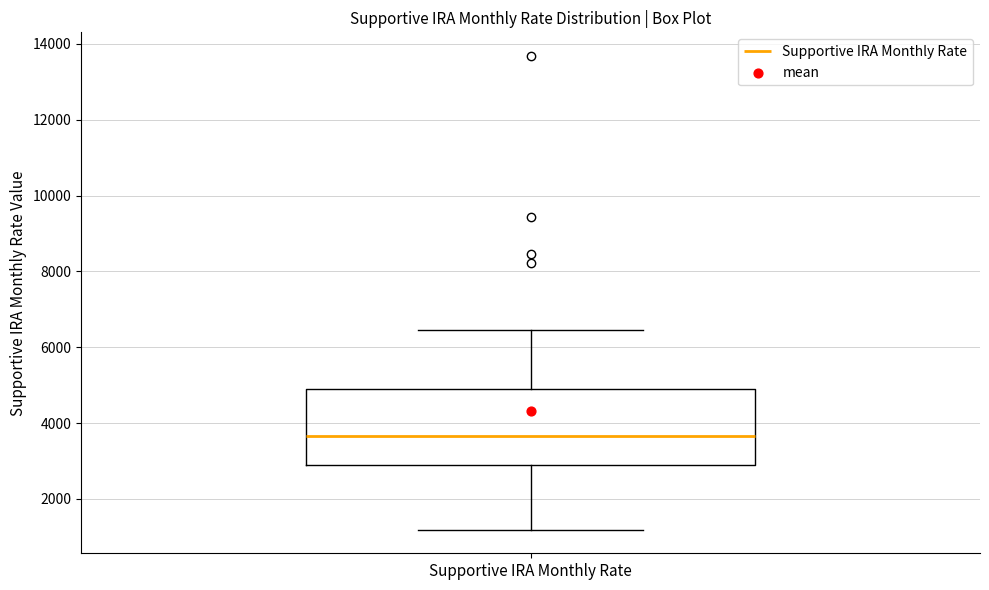

Where is the lower edge of the box for Supportive IRA Monthly Rate on the y-axis? The values are not printed on the chart, so give them approximately, as read against the axis.

3000